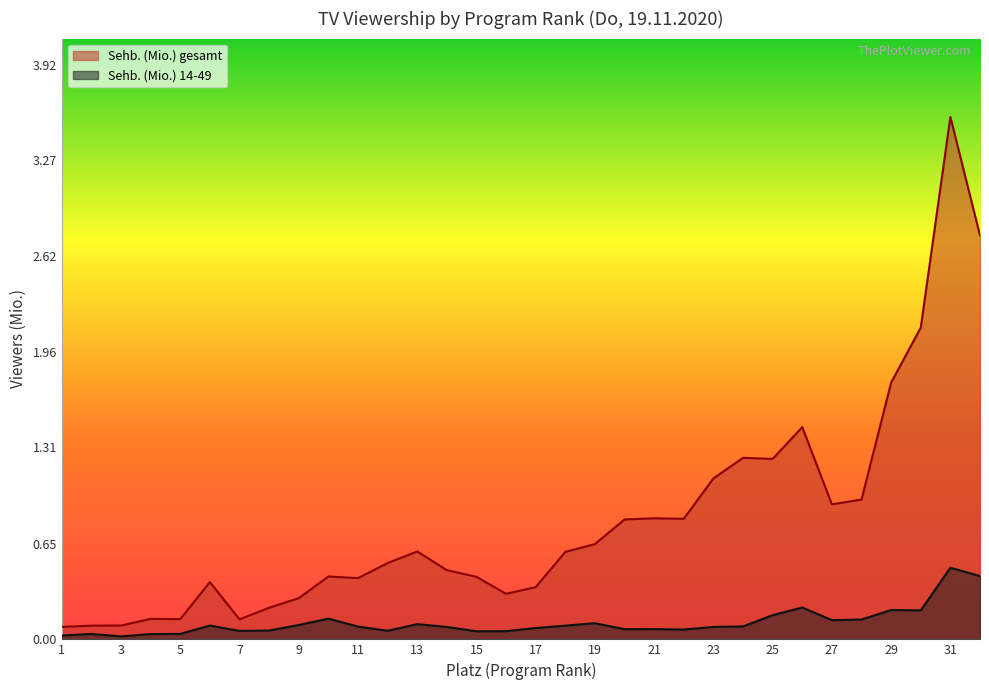

Does the chart have visible grid lines?

No